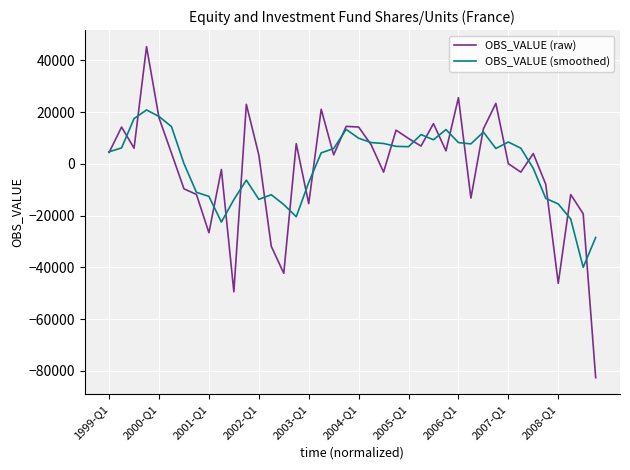

What is the average value of the OBS_VALUE (raw) series?

-1833.5